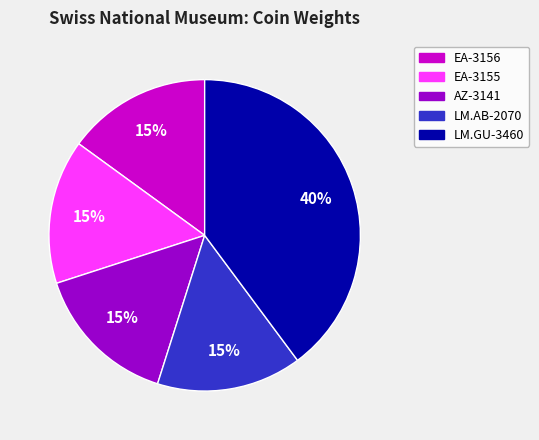

Is it true that AZ-3141 is 6% of the pie?

False